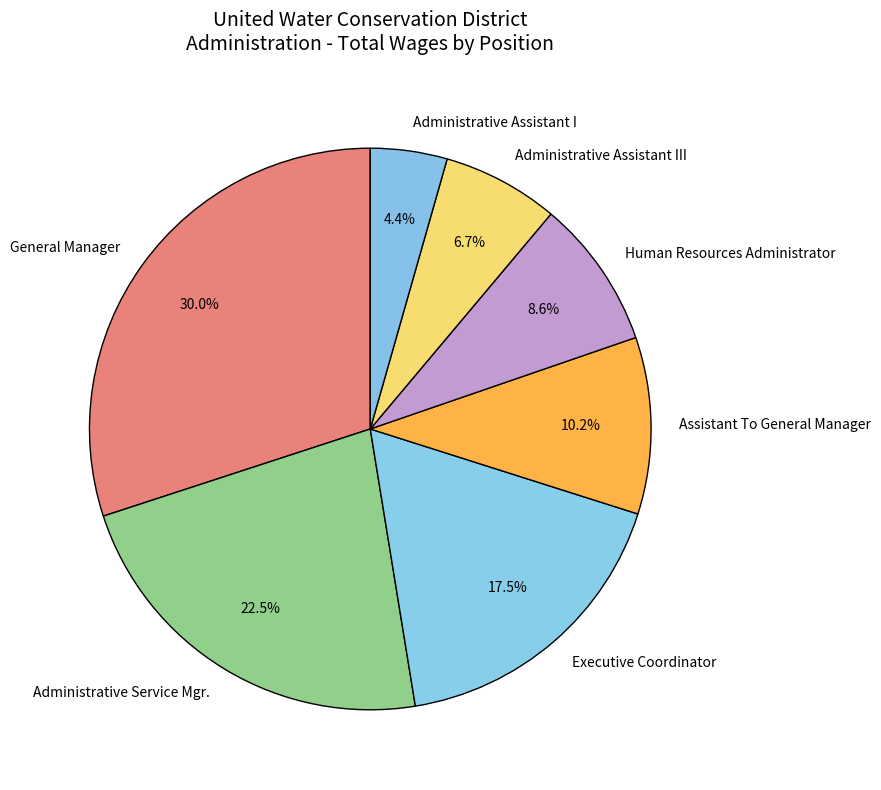

Is the sum of Human Resources Administrator and General Manager greater than half?

No